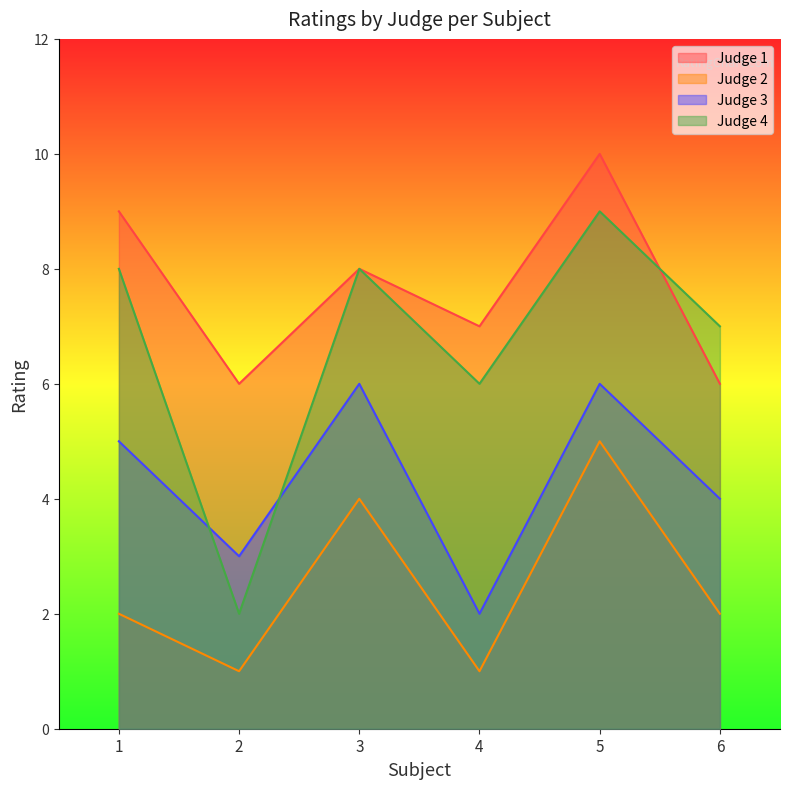

What are all the series names shown in the legend?

Judge 1, Judge 2, Judge 3, Judge 4